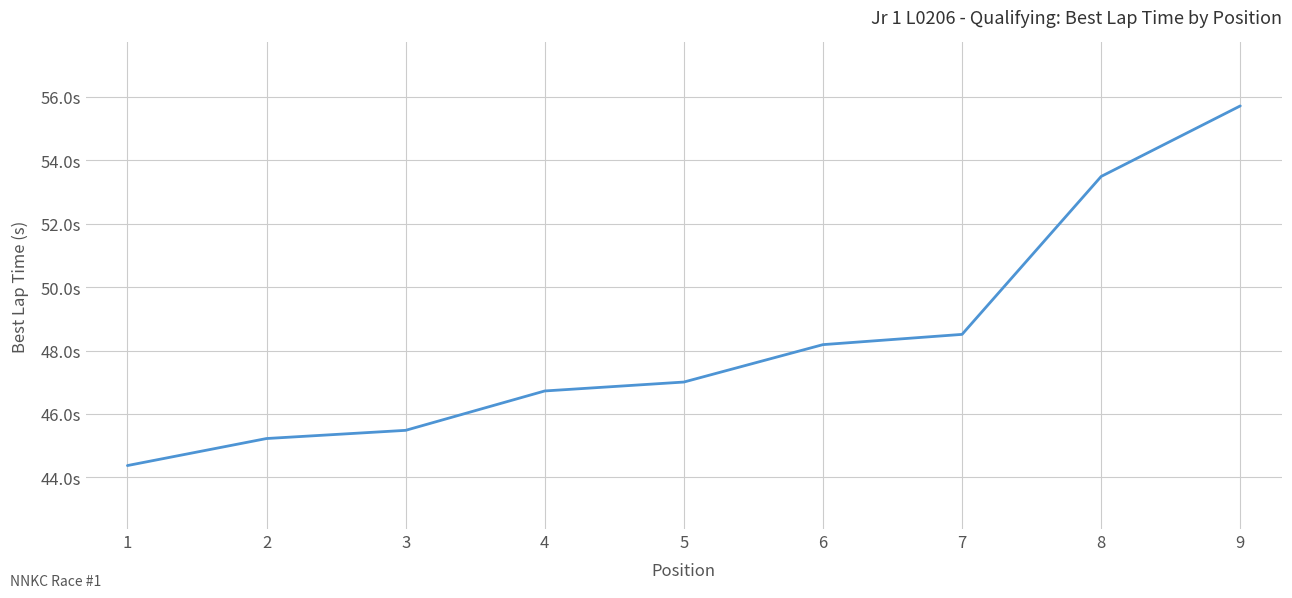

List the labels in order of value, smallest first.

1, 2, 3, 4, 5, 6, 7, 8, 9